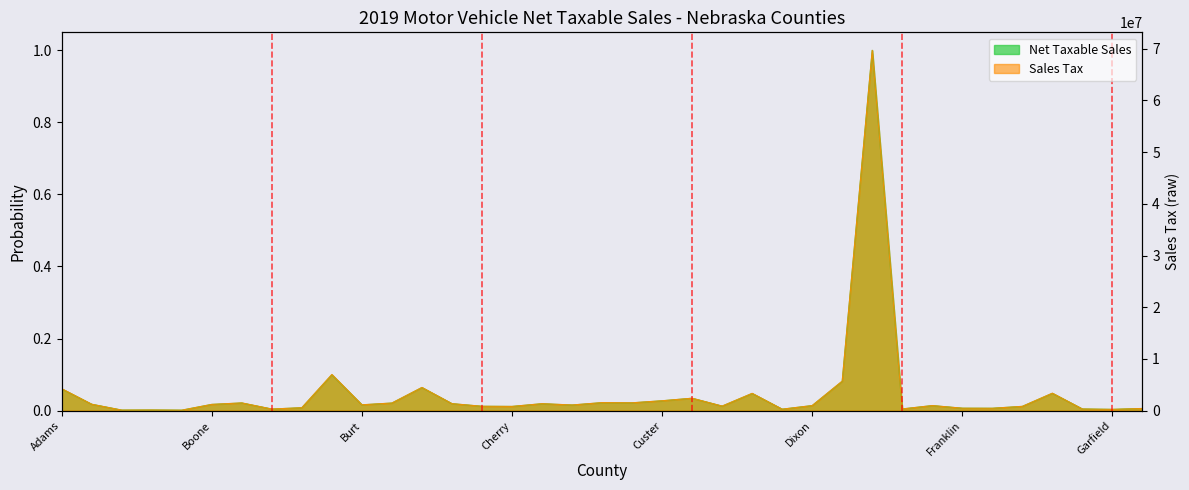

Which series has the largest range (max minus min)?

Sales Tax